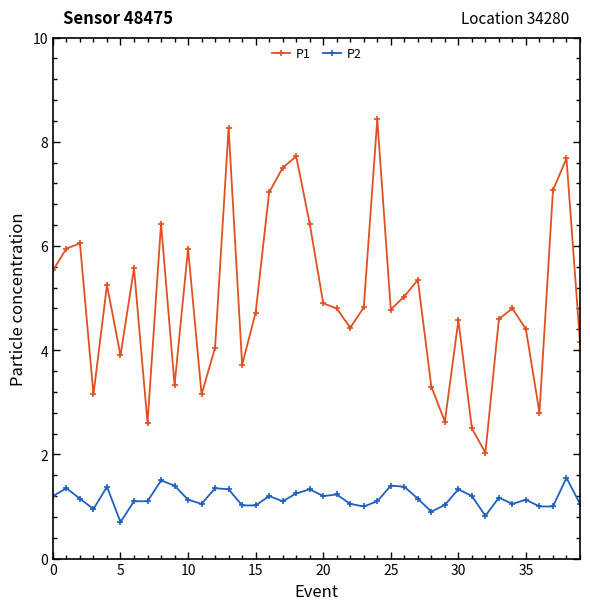

What is the sum of all P2 values?

46.4